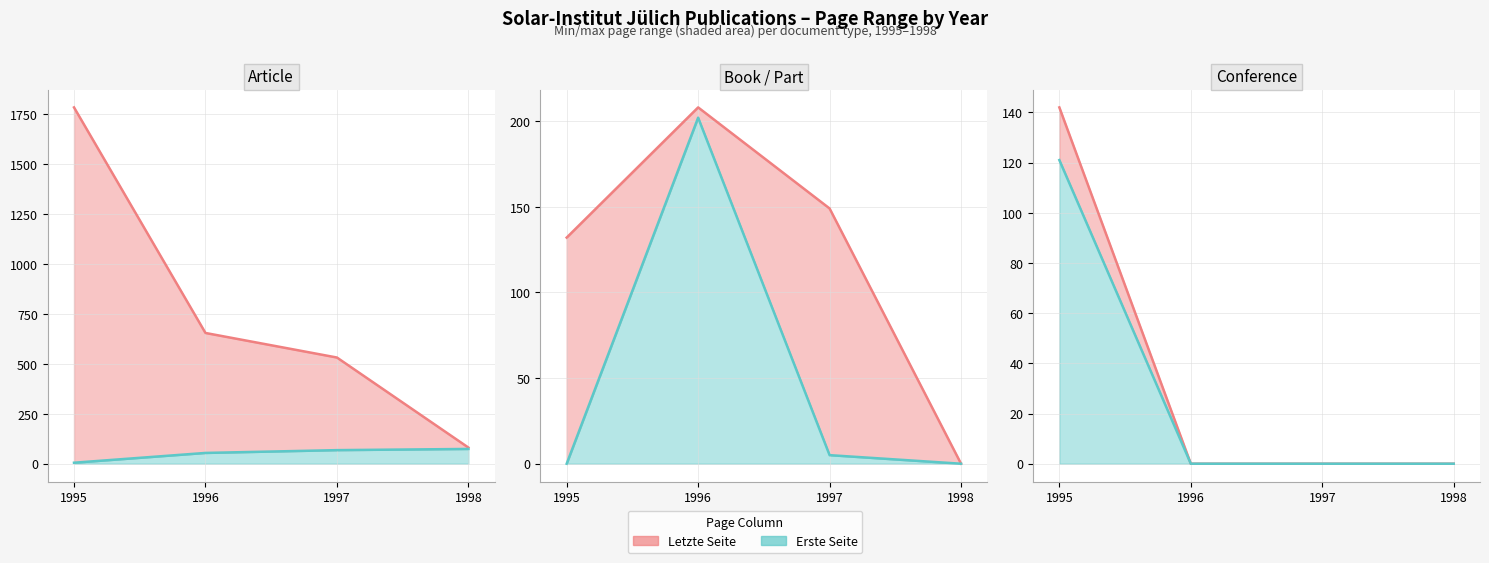

True or false: Erste Seite (line) and Letzte Seite intersect in this chart.

False